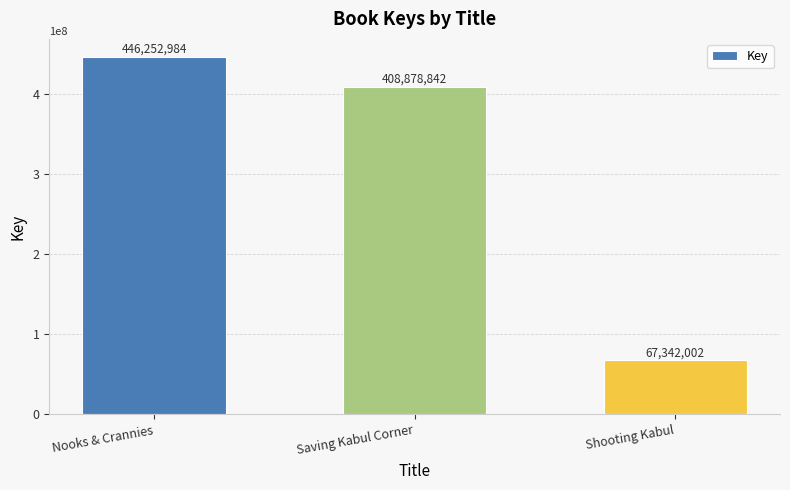

At which label does the data first exceed 408878842?

Nooks & Crannies